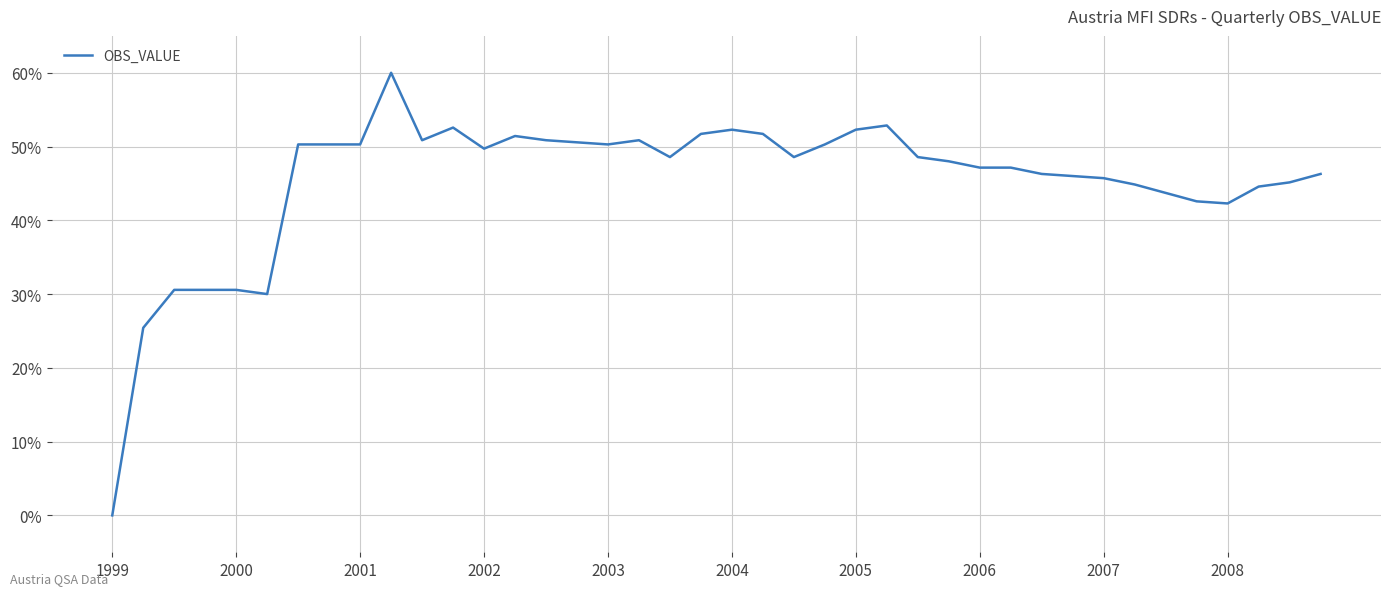

What is the difference between the maximum and minimum values?

60.0